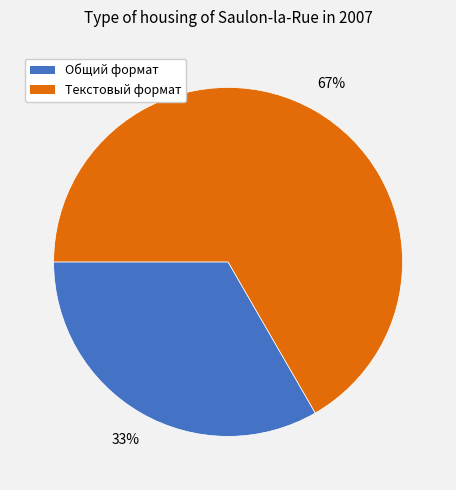

Is it true that Текстовый формат is 76% of the pie?

False